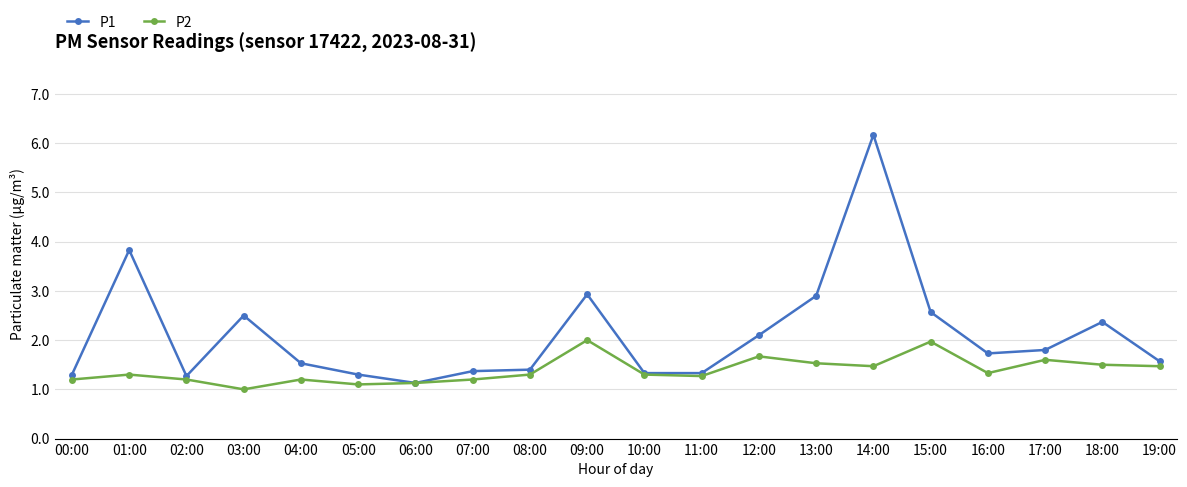

What value does the P2 series have at 07:00?

1.2